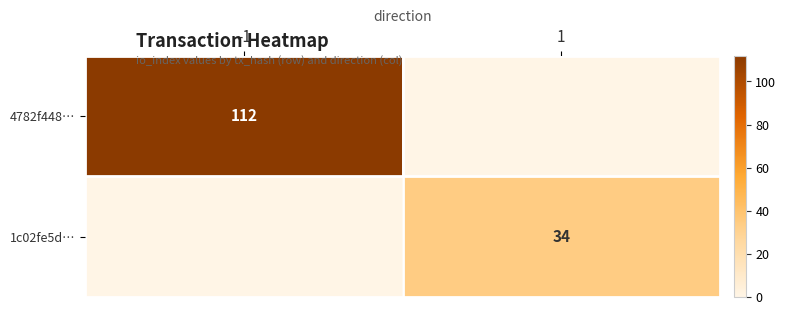

What is the spread (max minus min) of values at 1?

34